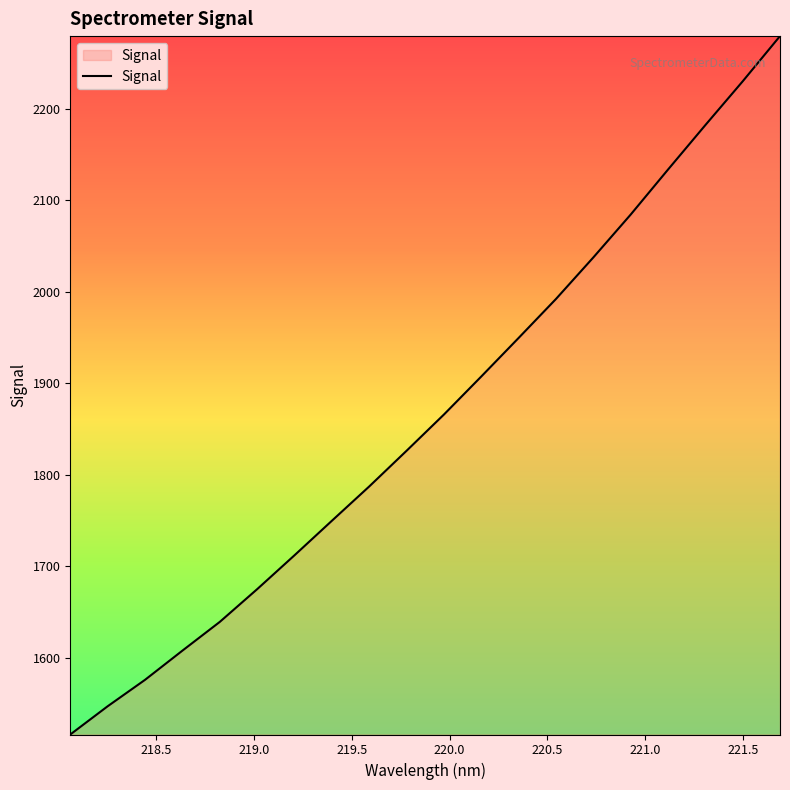

What is the difference between the maximum and minimum values?

763.4